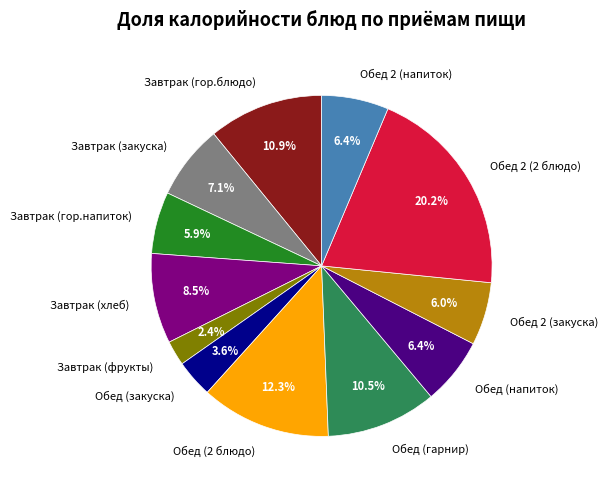

Approximately how many times larger is the value at Завтрак (гор.напиток) compared to Обед (2 блюдо)?

0.5